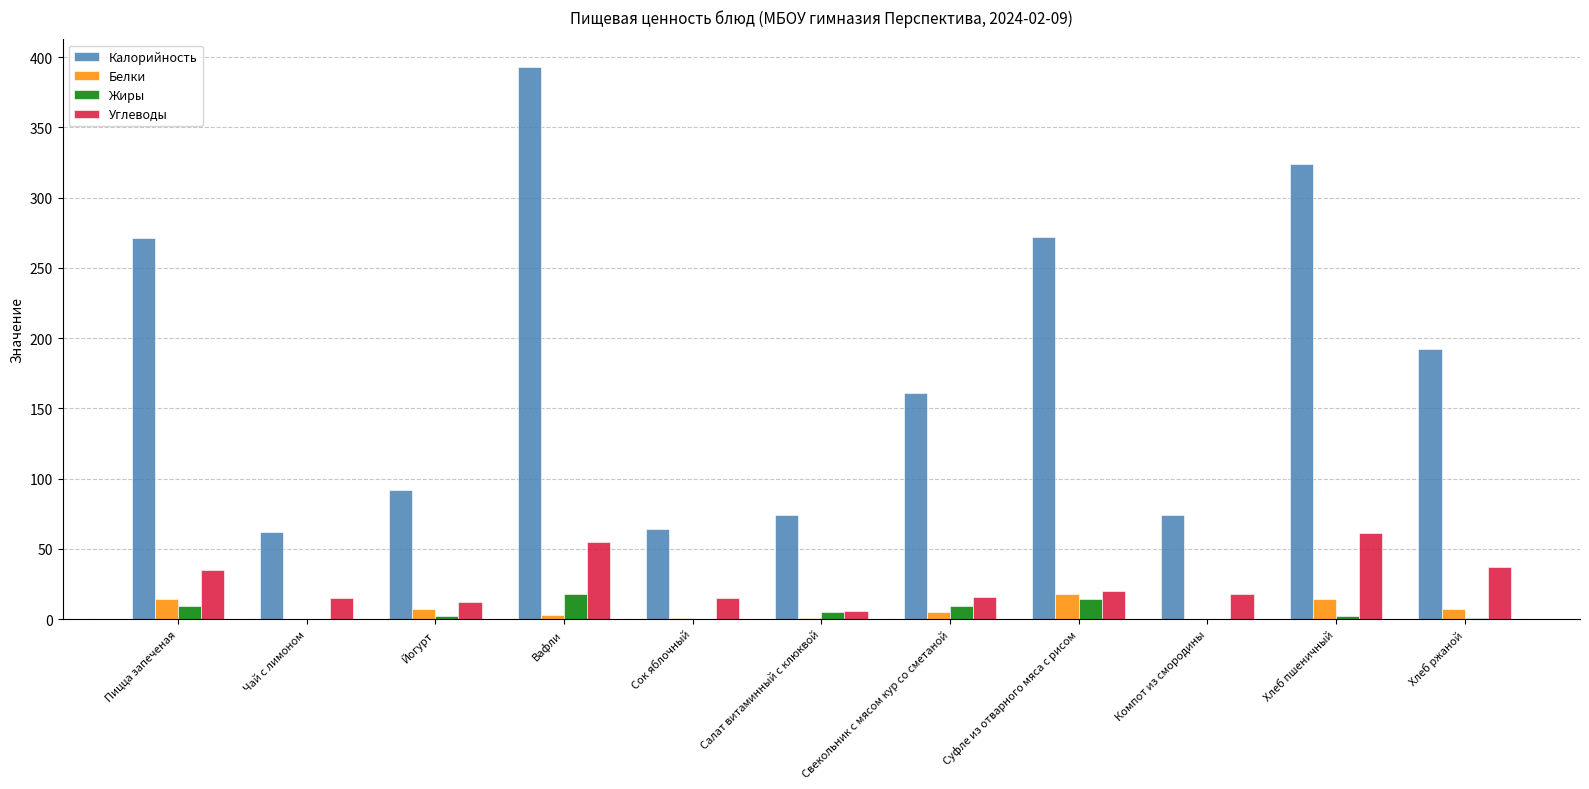

Which series has the largest total across all categories?

Калорийность